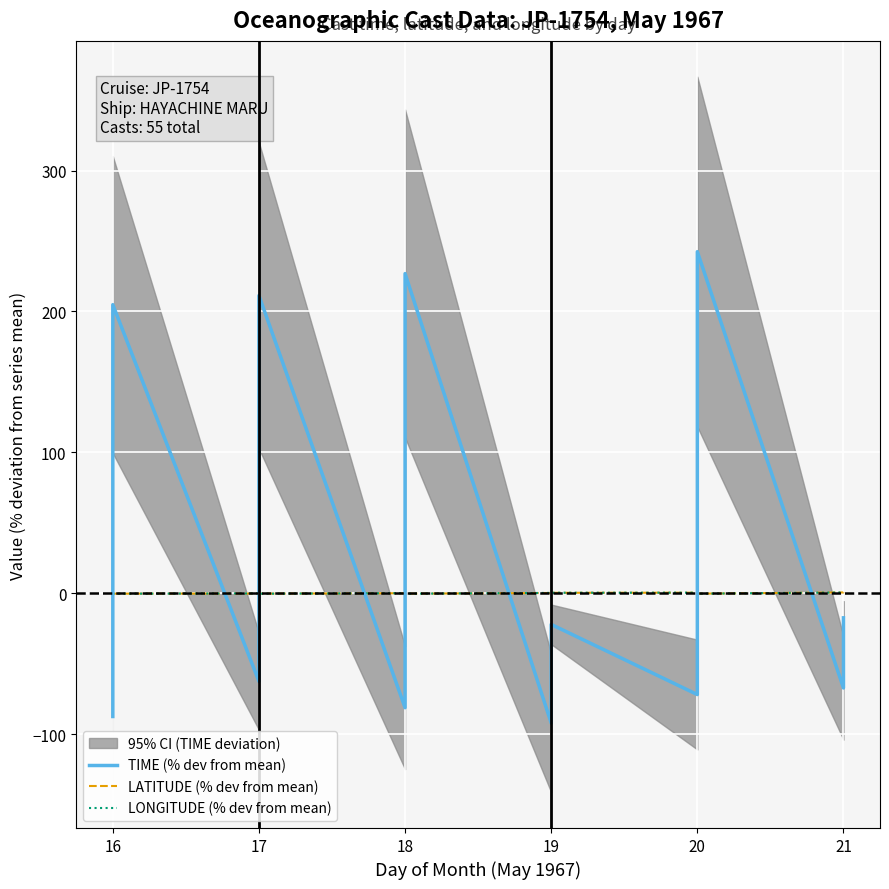

How many interior local peaks does the TIME (% dev from mean) series have?

5